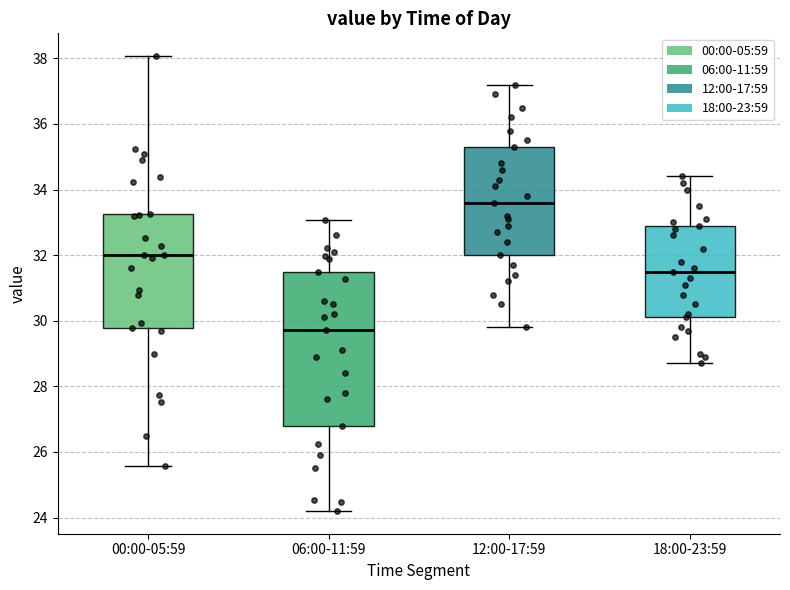

Which box is the tallest, from its lower edge to its upper edge?

06:00-11:59